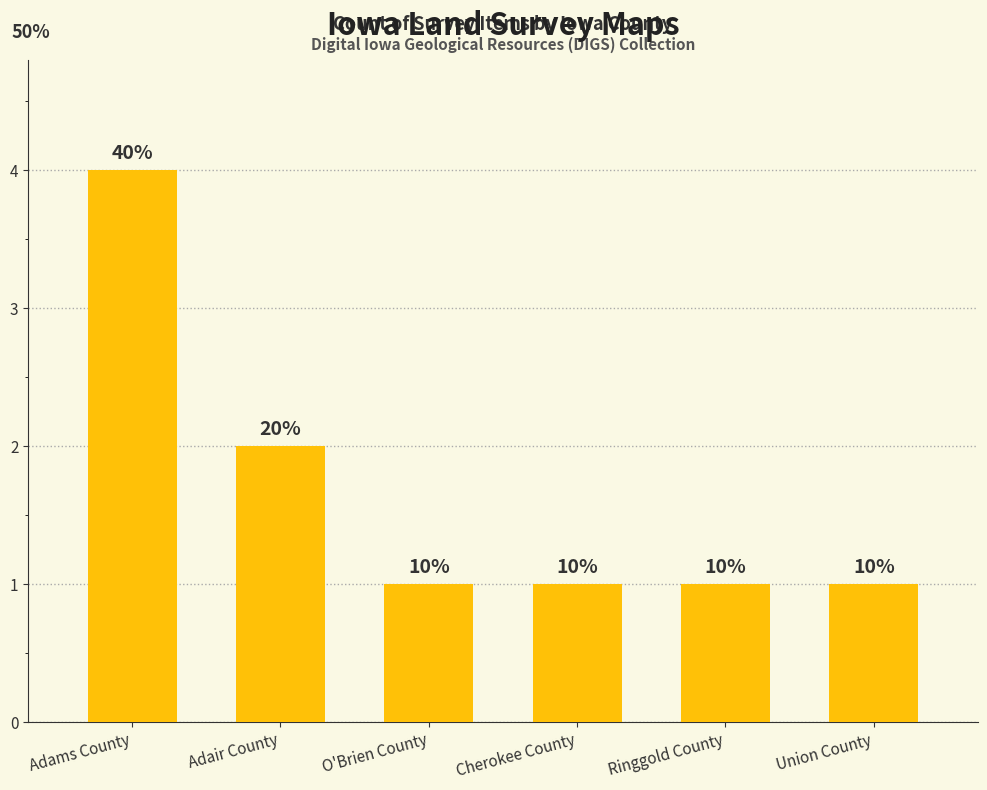

True or false: the data shows 1 at Union County.

True